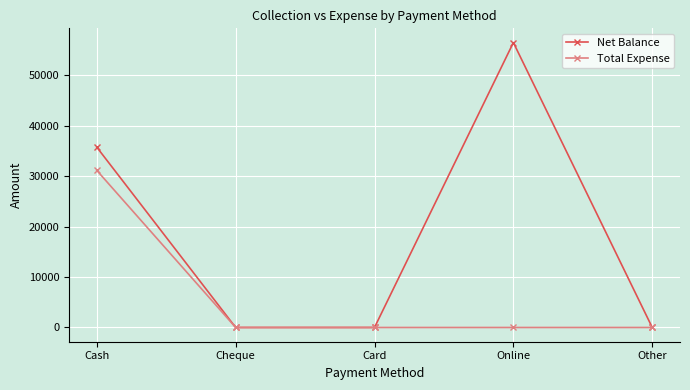

True or false: Net Balance has a value of -21911 at Cheque.

False